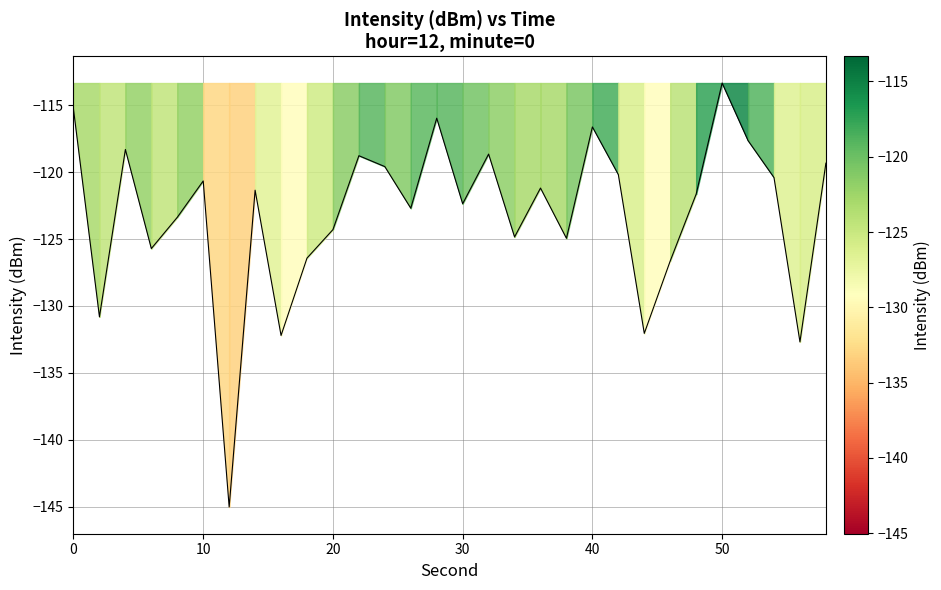

The chart shows a value of -121.3 at 14. True or false?

True